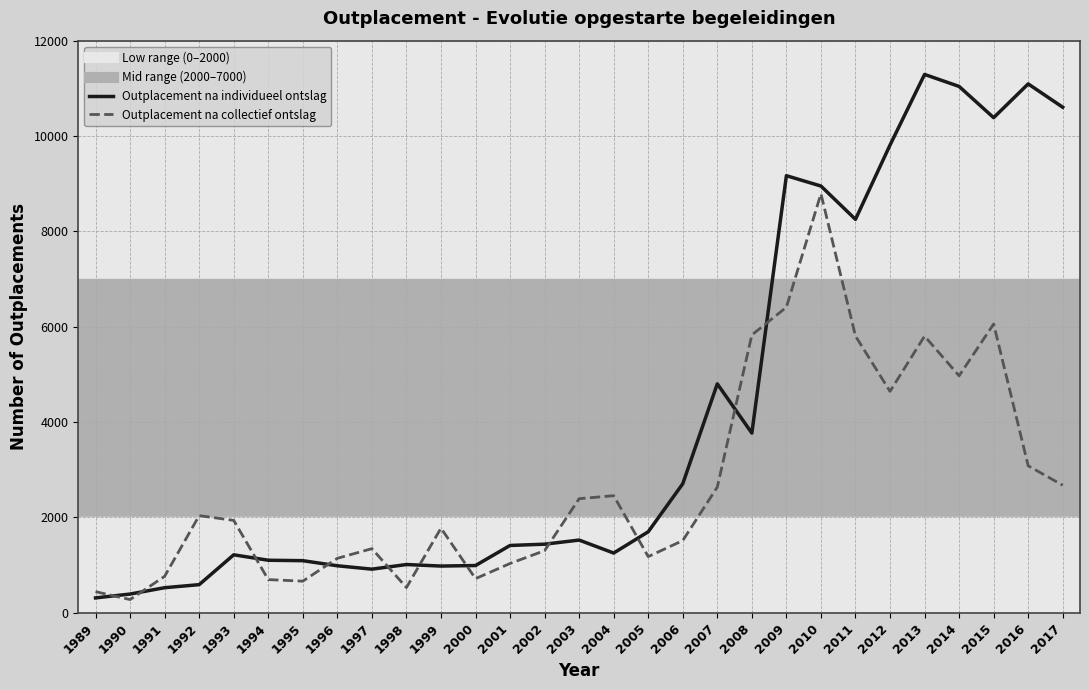

List the series in order of their overall mean, lowest first.

Outplacement na collectief ontslag, Outplacement na individueel ontslag